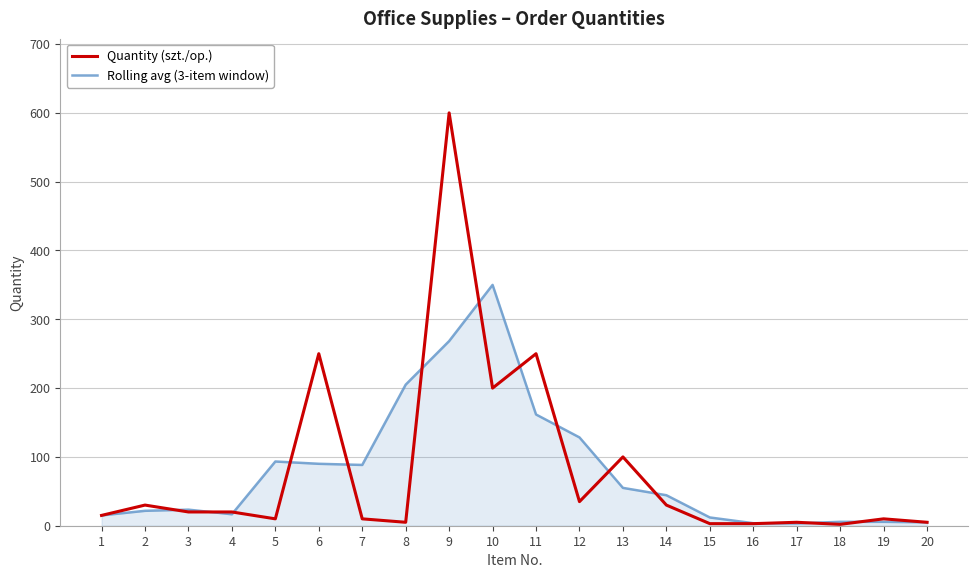

At 13, list the series in order from smallest to largest.

Rolling avg (3-item window), Quantity (szt./op.)